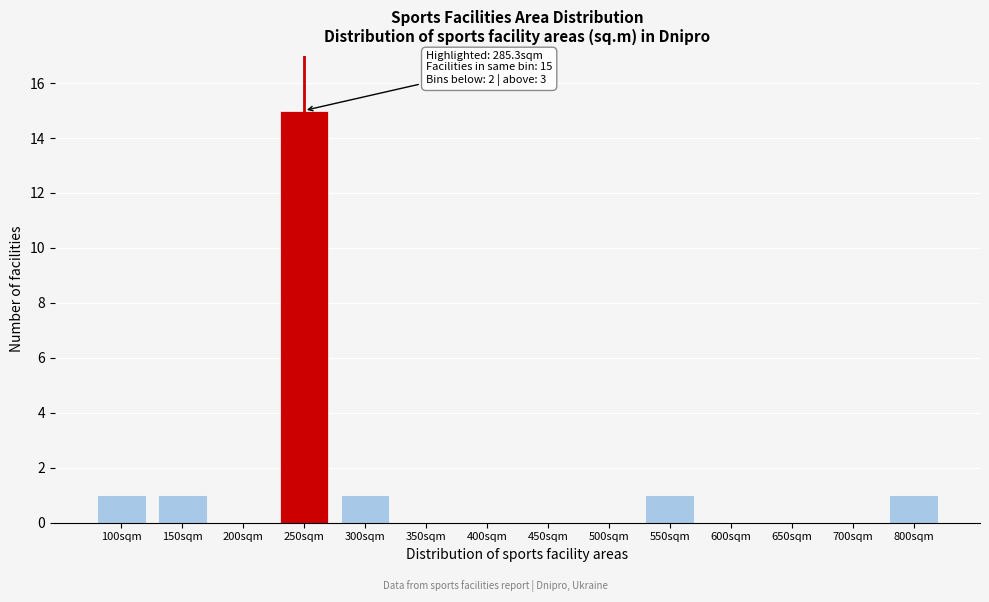

Reading left to right, extract all data points from this chart.

100sqm=1	150sqm=1	200sqm=0	250sqm=15	300sqm=1	350sqm=0	400sqm=0	450sqm=0	500sqm=0	550sqm=1	600sqm=0	650sqm=0	700sqm=0	800sqm=1